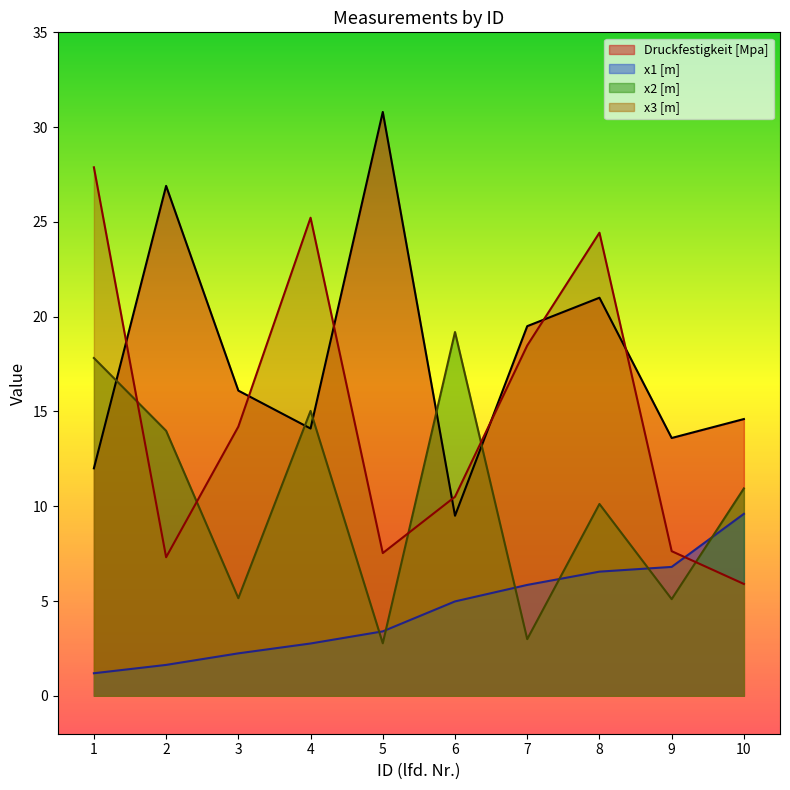

Which series has the largest range (max minus min)?

x3 [m]